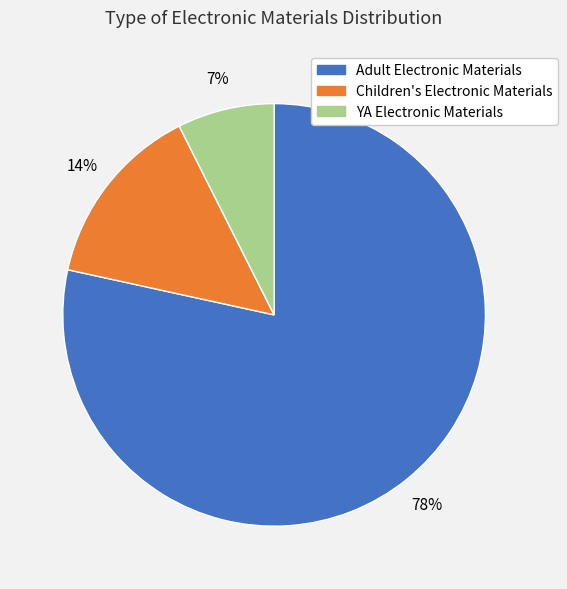

Is Children's Electronic Materials the majority of the pie?

No